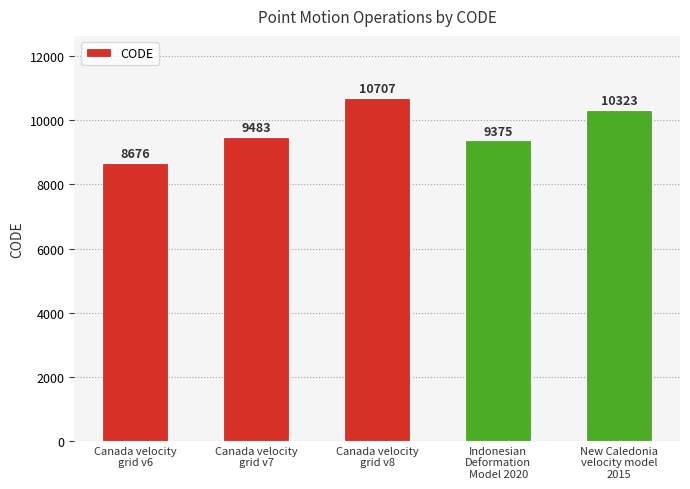

Count the number of categories in the chart.

5